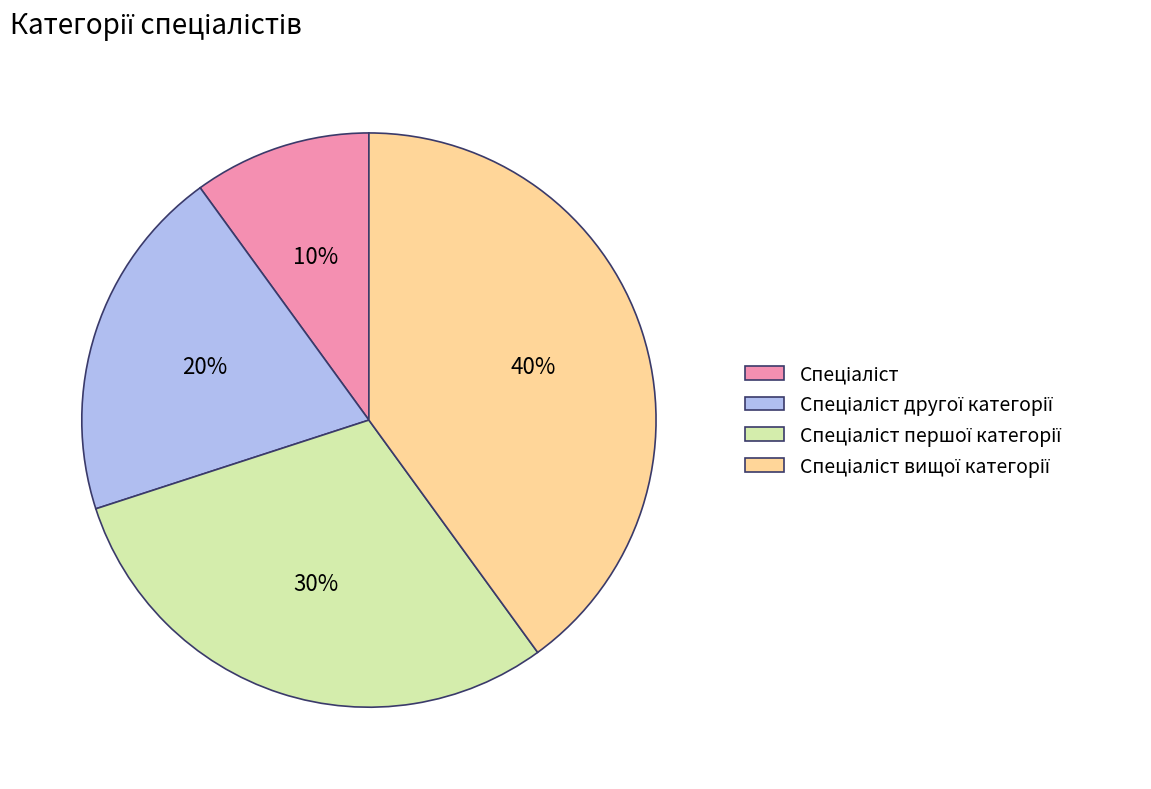

To the nearest percent, what is the average slice percentage?

25%